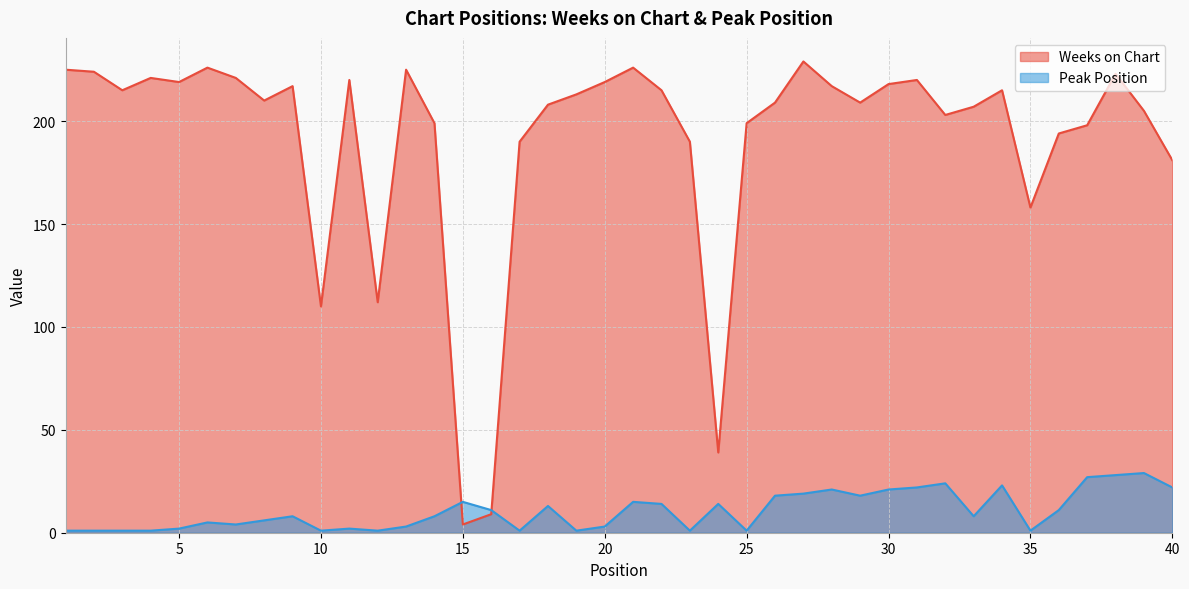

What are all the series names shown in the legend?

Weeks on Chart, Peak Position